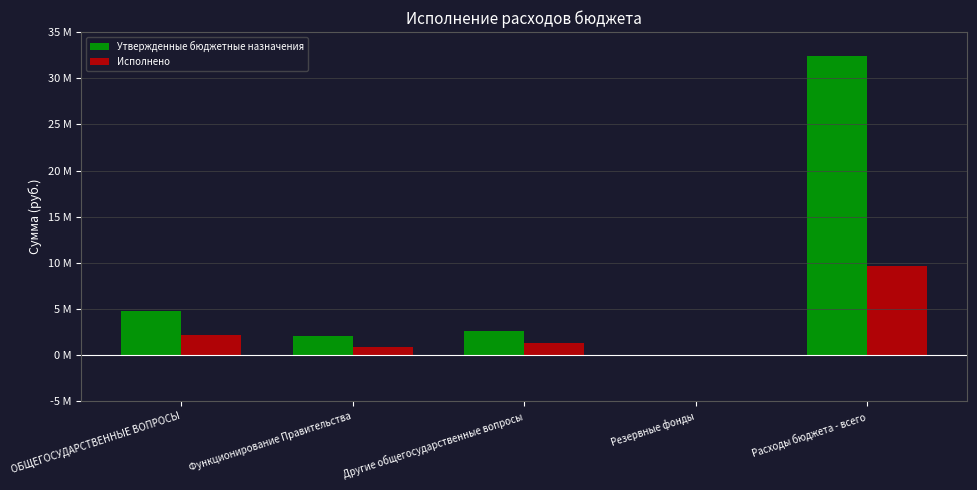

Is the value of Исполнено at ОБЩЕГОСУДАРСТВЕННЫЕ ВОПРОСЫ greater than the value of Утвержденные бюджетные назначения at Другие общегосударственные вопросы?

No